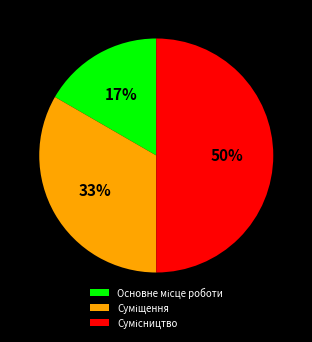

To the nearest percent, what is the average slice percentage?

33%